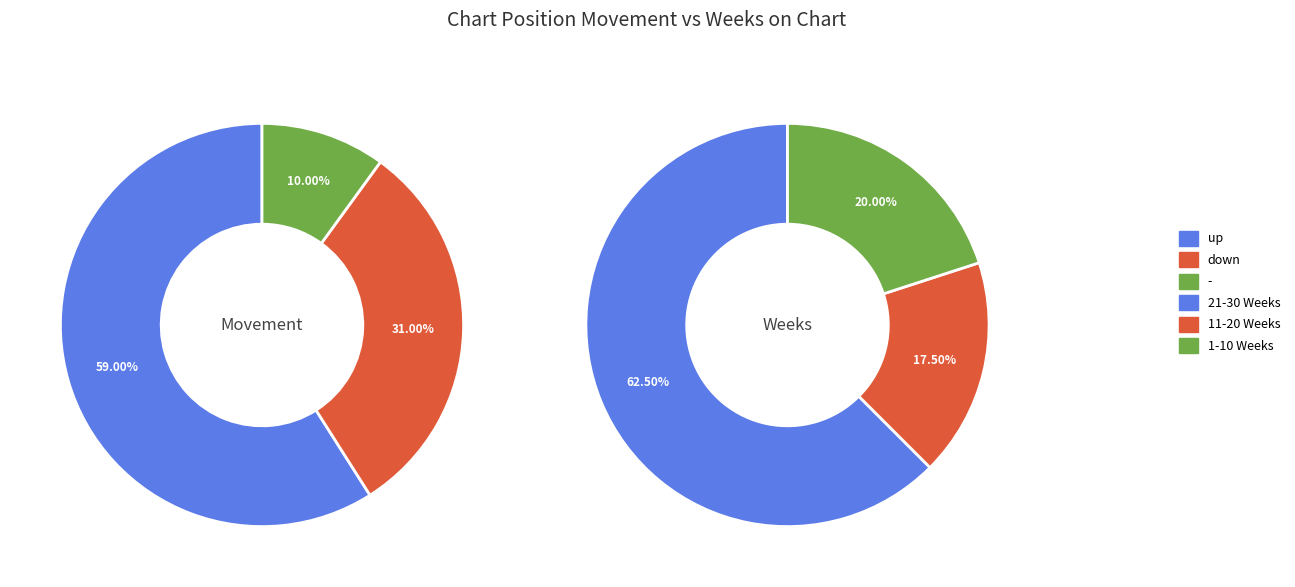

The - slice represents 16% of the pie. True or false?

False